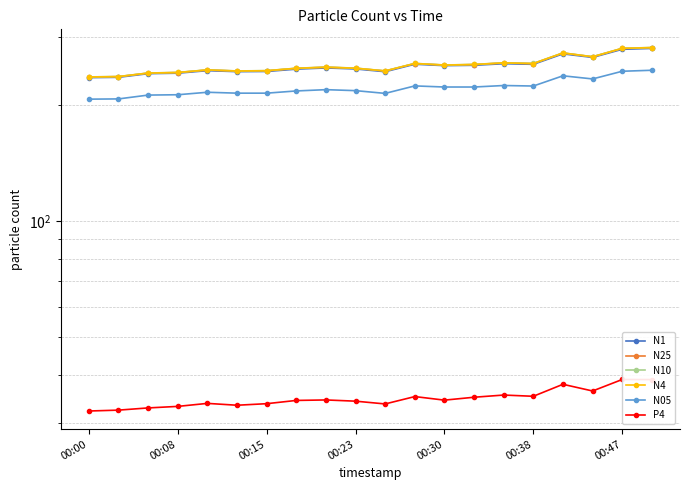

True or false: N25 and N05 cross at least once.

False